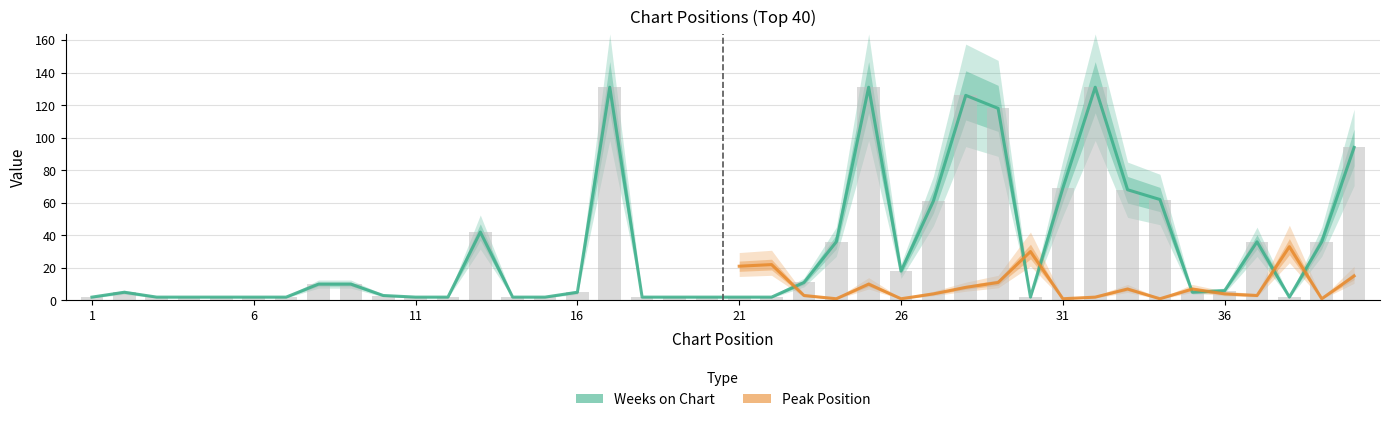

List the labels in order of value, smallest first.

1, 3, 4, 5, 6, 7, 11, 12, 14, 15, 18, 19, 20, 21, 22, 30, 38, 10, 2, 16, 35, 36, 8, 9, 23, 26, 24, 37, 39, 13, 27, 34, 33, 31, 40, 29, 28, 17, 25, 32